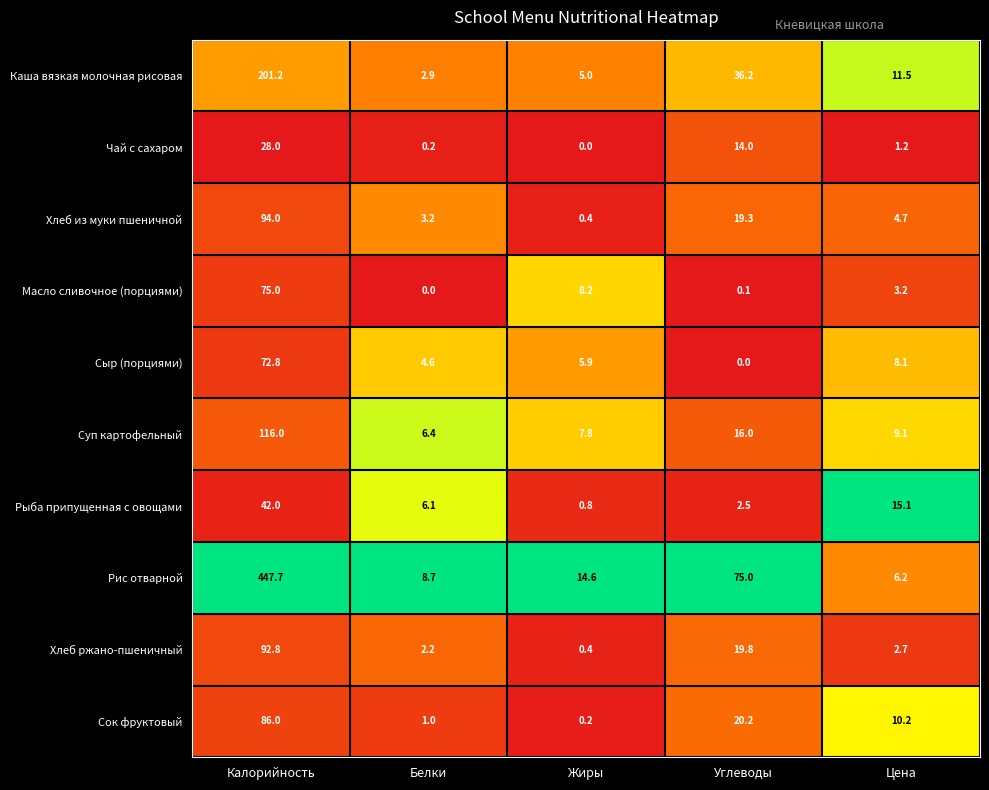

Which series has the widest spread of values?

Рис отварной